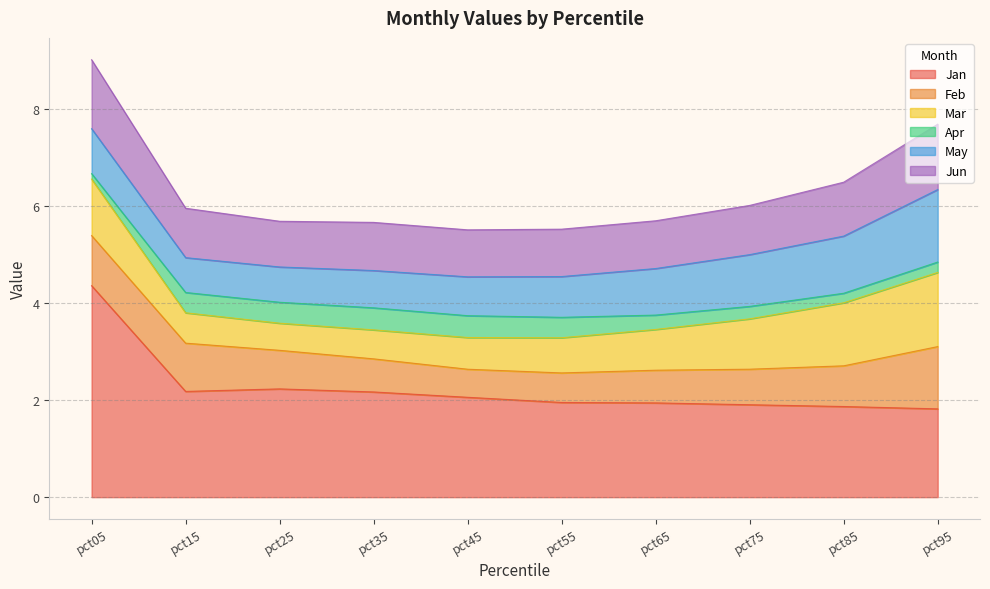

At pct45, list the series in order from smallest to largest.

Apr, Feb, Mar, May, Jun, Jan